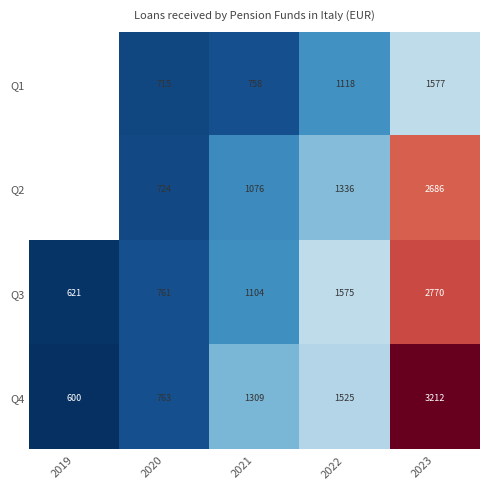

What value does the Q4 series have at 2021?

1309